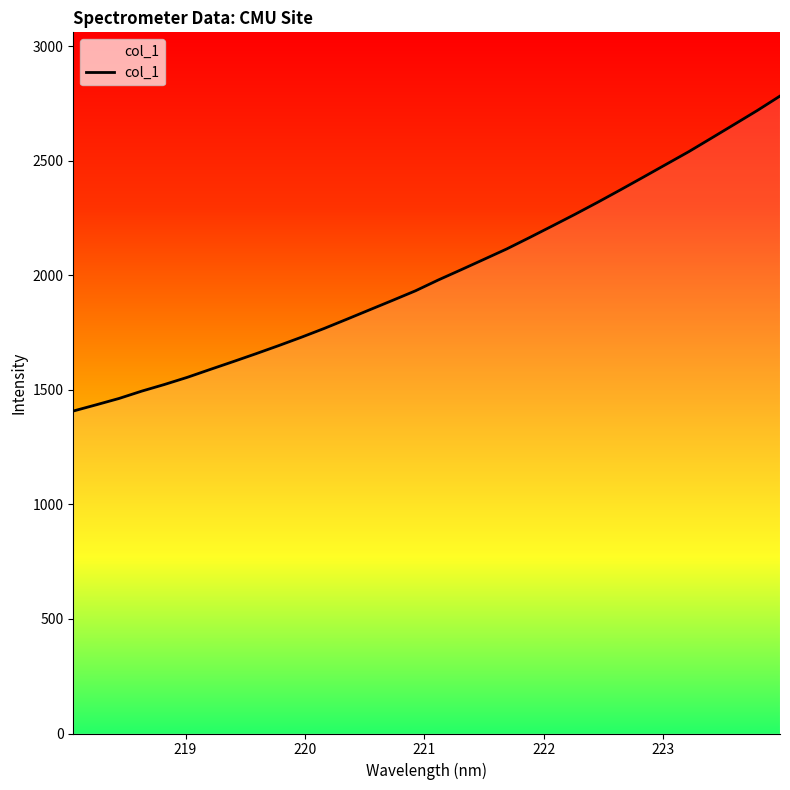

What is the minimum value shown in the chart?

1407.6